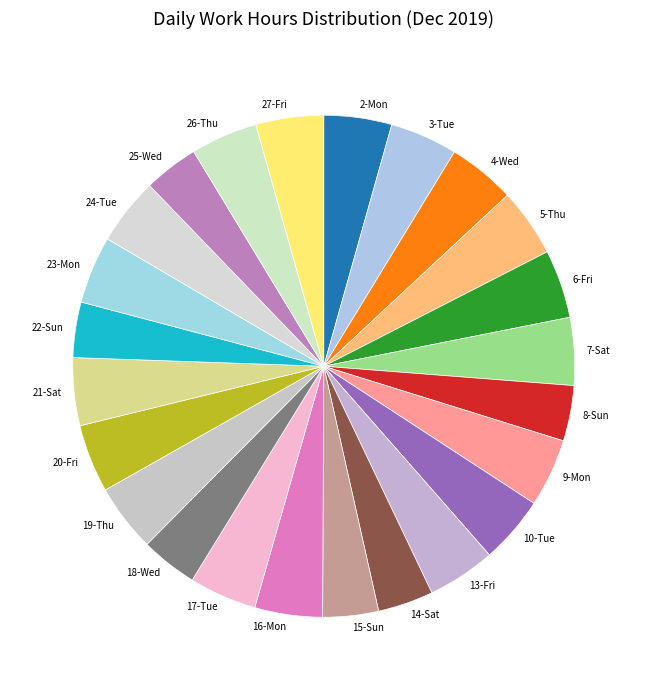

The 18-Wed slice represents 4% of the pie. True or false?

True